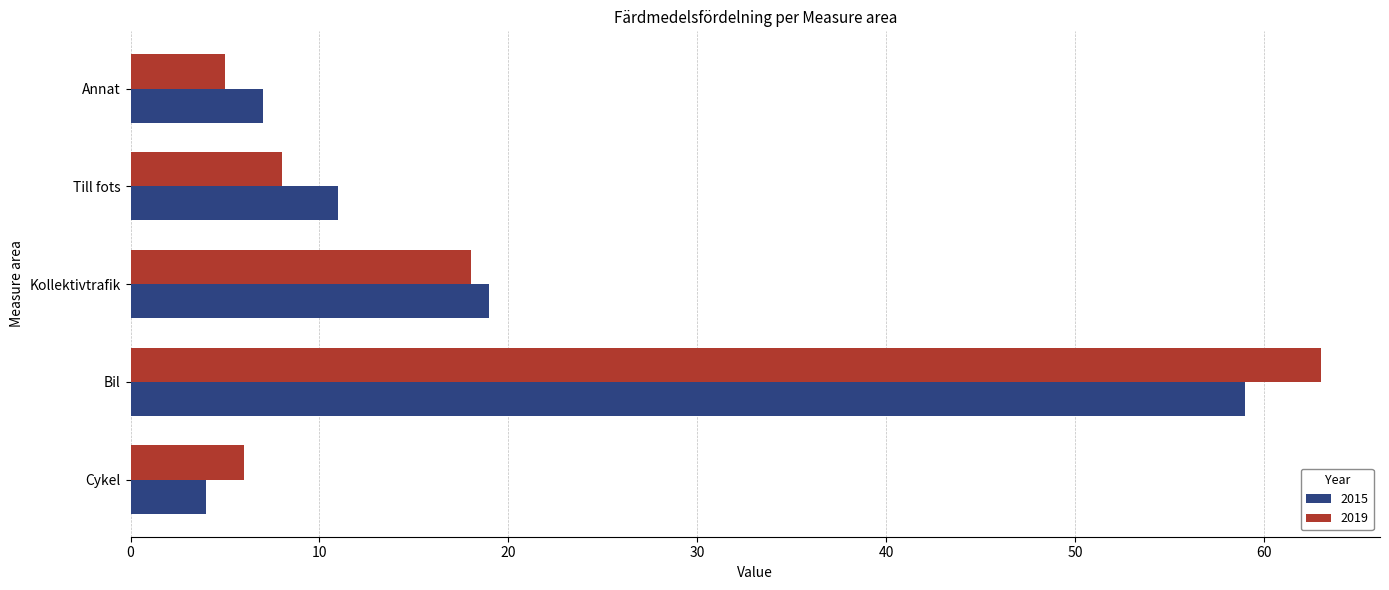

At Annat, list the series in order from smallest to largest.

2019, 2015